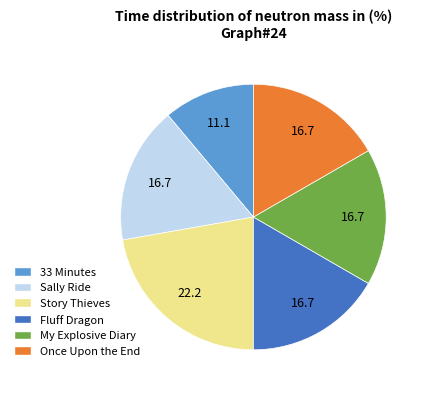

How many segments does this pie chart have?

6